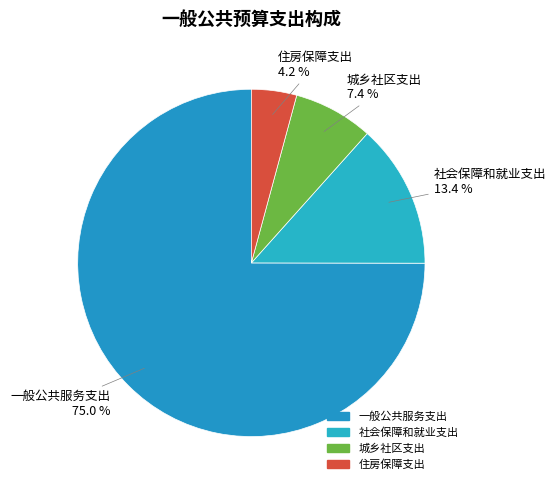

What percentage do 城乡社区支出 and 社会保障和就业支出 together represent?

20.8%